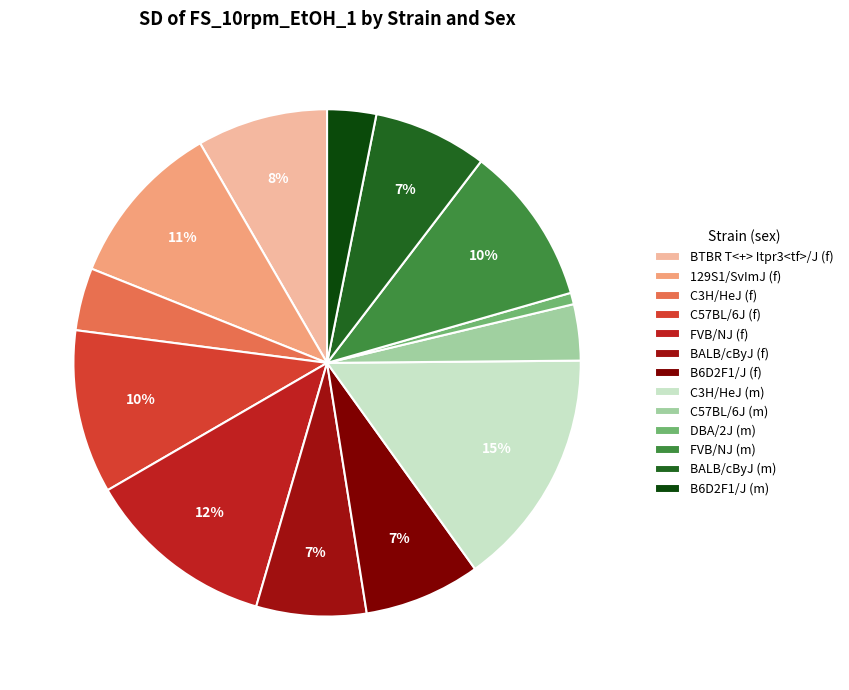

Rank the categories by value from lowest to highest.

DBA/2J (m), B6D2F1/J (m), C57BL/6J (m), C3H/HeJ (f), BALB/cByJ (f), BALB/cByJ (m), B6D2F1/J (f), BTBR T<+> Itpr3<tf>/J (f), FVB/NJ (m), C57BL/6J (f), 129S1/SvImJ (f), FVB/NJ (f), C3H/HeJ (m)